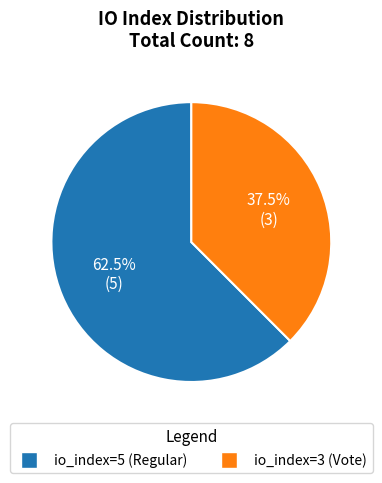

Which slice is the largest?

io_index=5 (Regular)